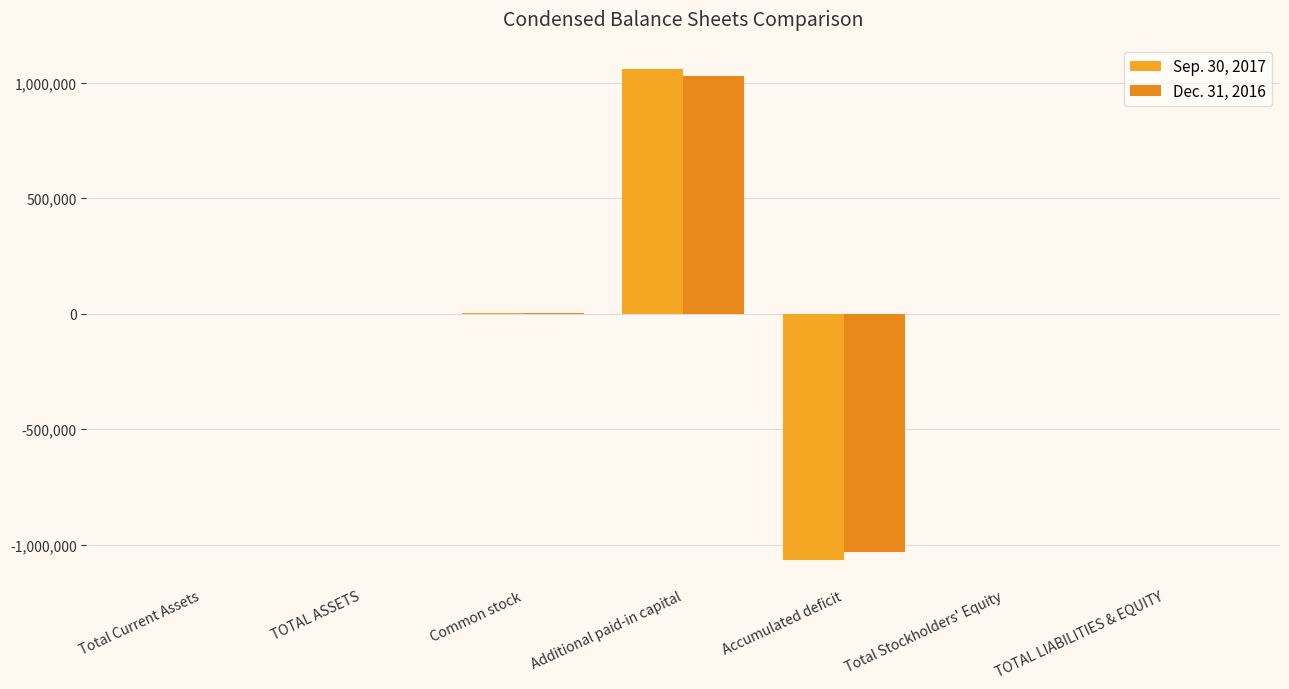

How many categories are shown in the chart?

7